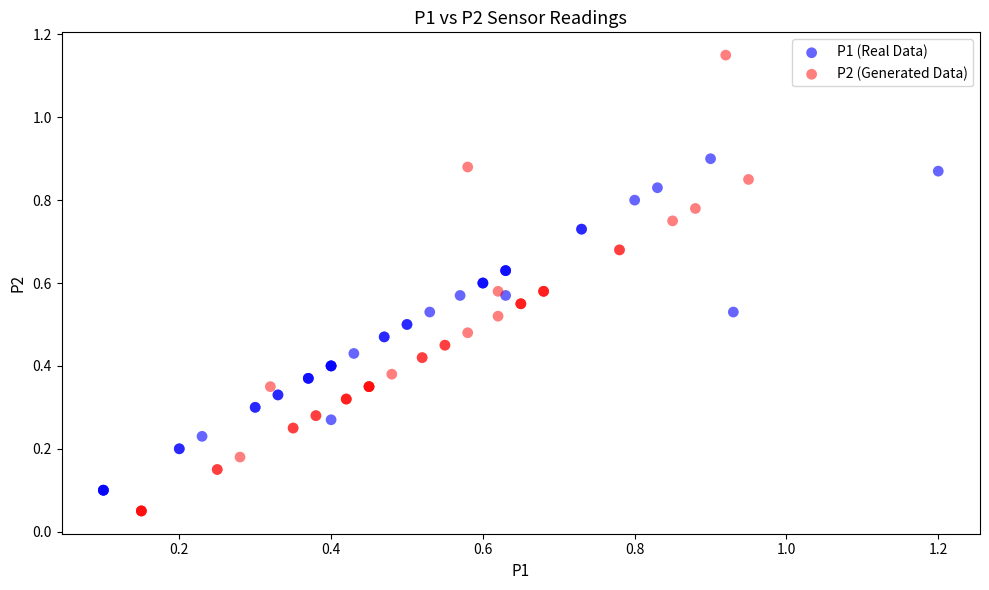

What are all the series names shown in the legend?

P1 (Real Data), P2 (Generated Data)